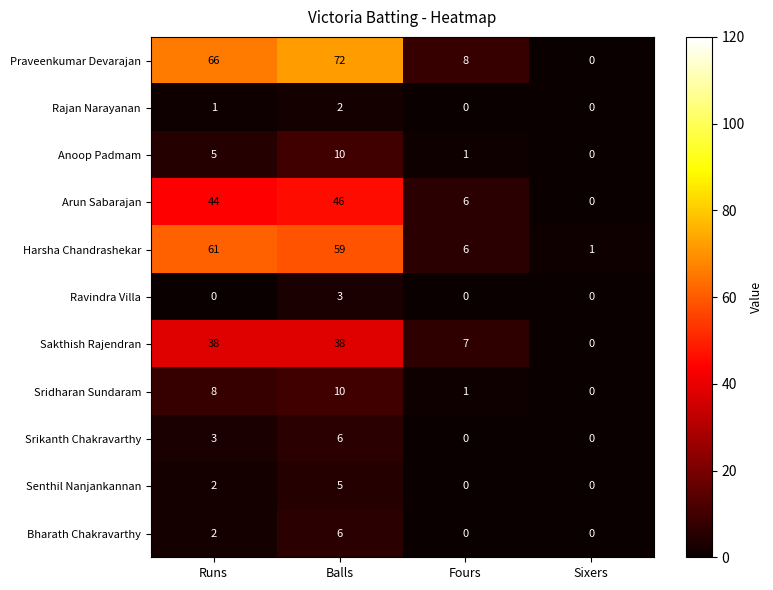

Rank the categories by Harsha Chandrashekar value from lowest to highest.

Sixers, Fours, Balls, Runs